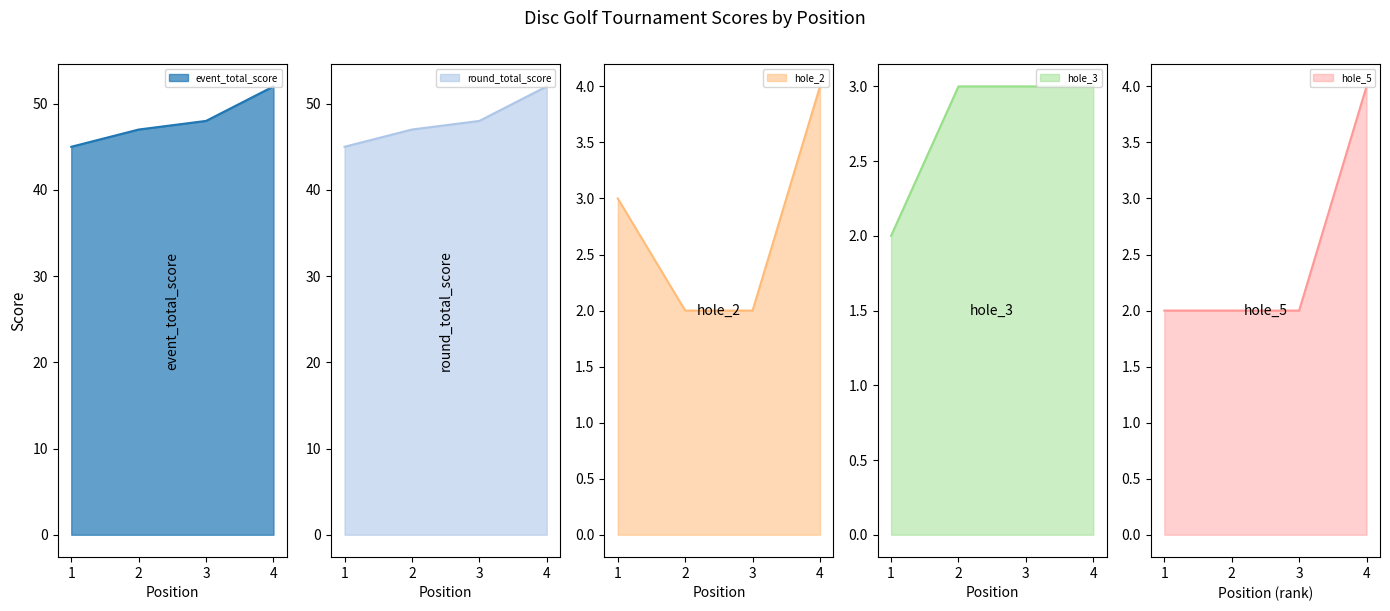

What is the difference between the second highest and minimum values in the hole_2 series?

1